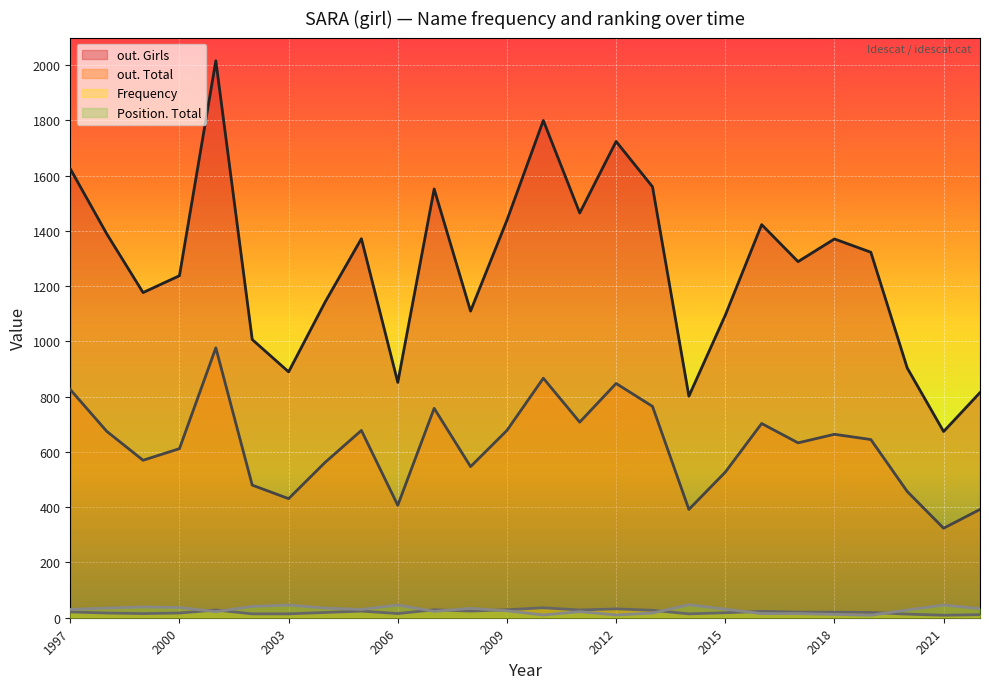

The Frequency series shows 20 at 2018. True or false?

True